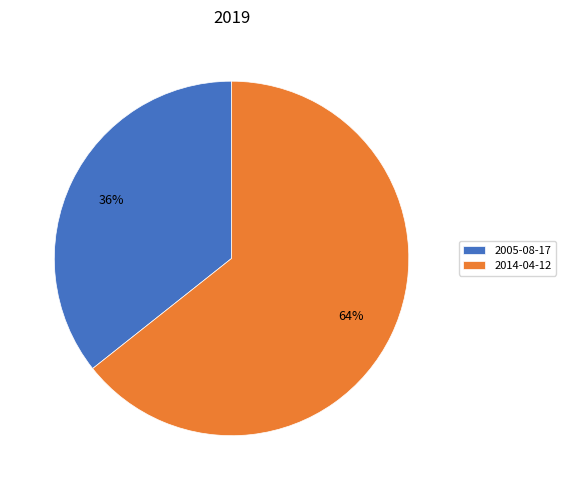

The 2005-08-17 slice represents 24% of the pie. True or false?

False